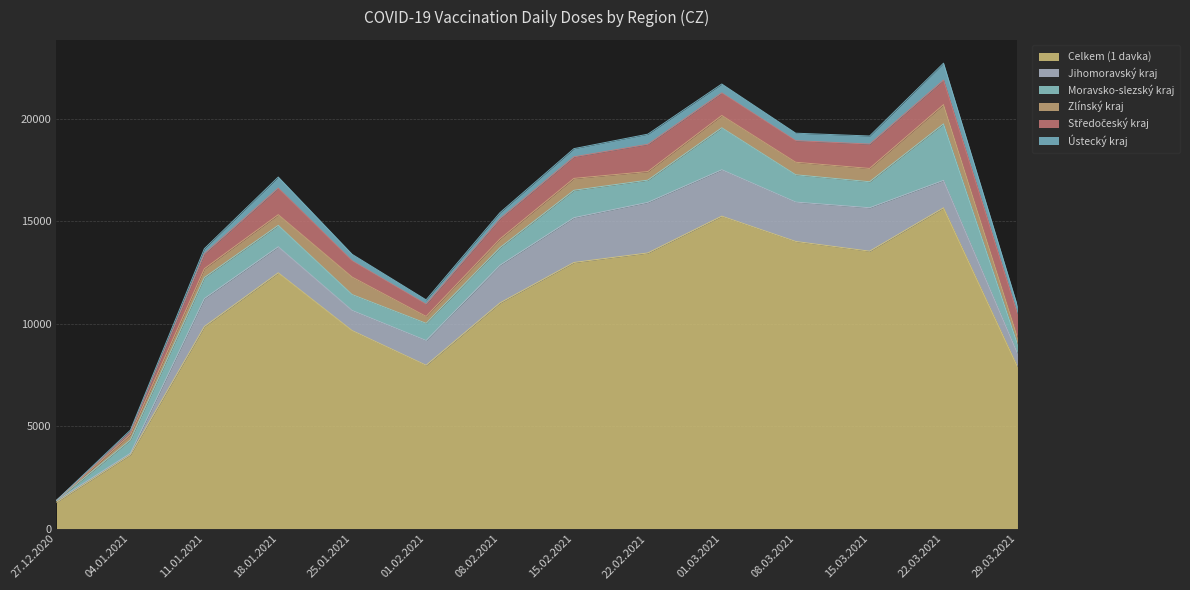

Reading left to right, list all the values displayed in this chart.

Celkem (1 davka): 27.12.2020=1289	04.01.2021=3606	11.01.2021=9853	18.01.2021=12475	25.01.2021=9655	01.02.2021=7966	08.02.2021=11008	15.02.2021=12980	22.02.2021=13444	01.03.2021=15239	08.03.2021=14004	15.03.2021=13530	22.03.2021=15645	29.03.2021=7898
Jihomoravský kraj: 27.12.2020=74	04.01.2021=67	11.01.2021=1366	18.01.2021=1271	25.01.2021=980	01.02.2021=1207	08.02.2021=1838	15.02.2021=2184	22.02.2021=2468	01.03.2021=2262	08.03.2021=1921	15.03.2021=2119	22.03.2021=1339	29.03.2021=657
Moravsko-slezský kraj: 27.12.2020=3	04.01.2021=649	11.01.2021=1024	18.01.2021=1044	25.01.2021=776	01.02.2021=838	08.02.2021=858	15.02.2021=1337	22.02.2021=1084	01.03.2021=2049	08.03.2021=1332	15.03.2021=1268	22.03.2021=2755	29.03.2021=445
Zlínský kraj: 27.12.2020=2	04.01.2021=261	11.01.2021=432	18.01.2021=520	25.01.2021=854	01.02.2021=337	08.02.2021=423	15.02.2021=580	22.02.2021=418	01.03.2021=599	08.03.2021=611	15.03.2021=649	22.03.2021=941	29.03.2021=328
Středočeský kraj: 27.12.2020=2	04.01.2021=127	11.01.2021=727	18.01.2021=1300	25.01.2021=795	01.02.2021=598	08.02.2021=989	15.02.2021=1053	22.02.2021=1332	01.03.2021=1105	08.03.2021=1054	15.03.2021=1189	22.03.2021=1198	29.03.2021=1146
Ústecký kraj: 27.12.2020=2	04.01.2021=91	11.01.2021=249	18.01.2021=537	25.01.2021=316	01.02.2021=210	08.02.2021=295	15.02.2021=398	22.02.2021=493	01.03.2021=431	08.03.2021=364	15.03.2021=394	22.03.2021=824	29.03.2021=379